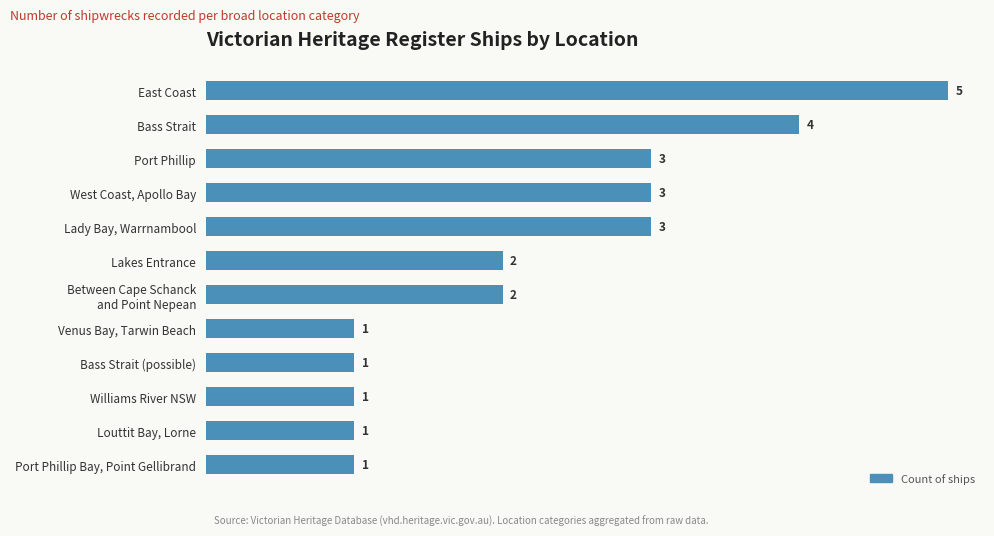

What is the minimum value shown in the chart?

1